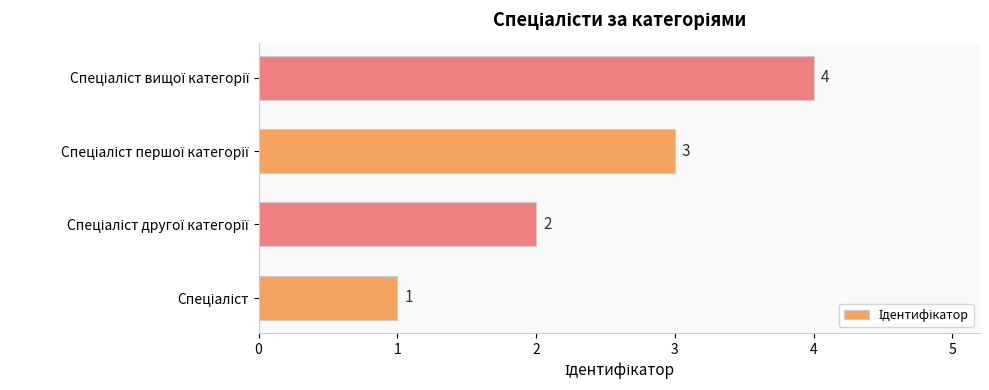

How many data points are less than 3?

2